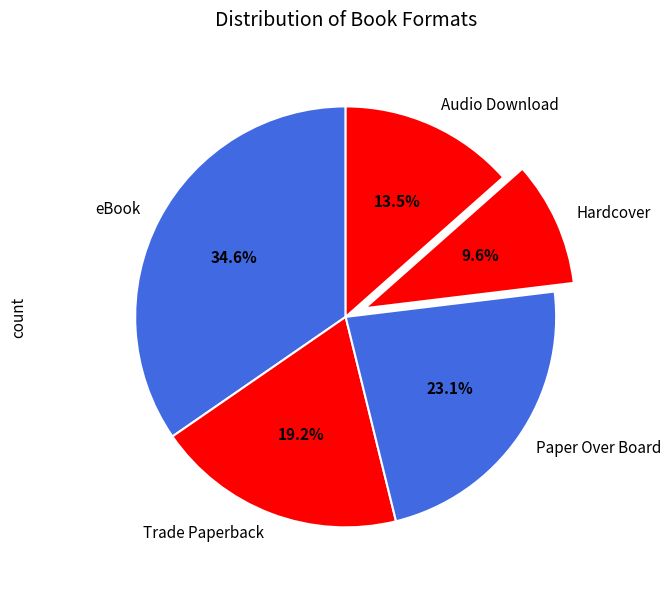

What is the smallest slice in the pie chart?

Hardcover